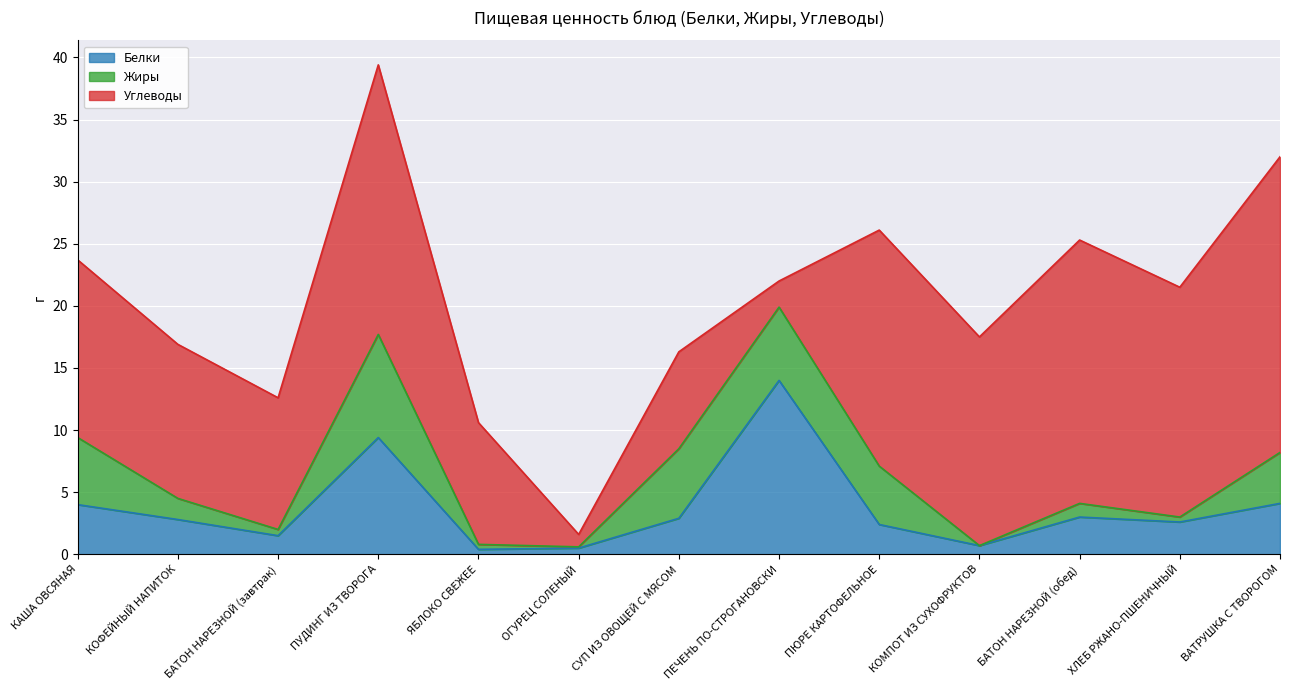

True or false: Белки has more than 1 points higher than both neighbors.

True